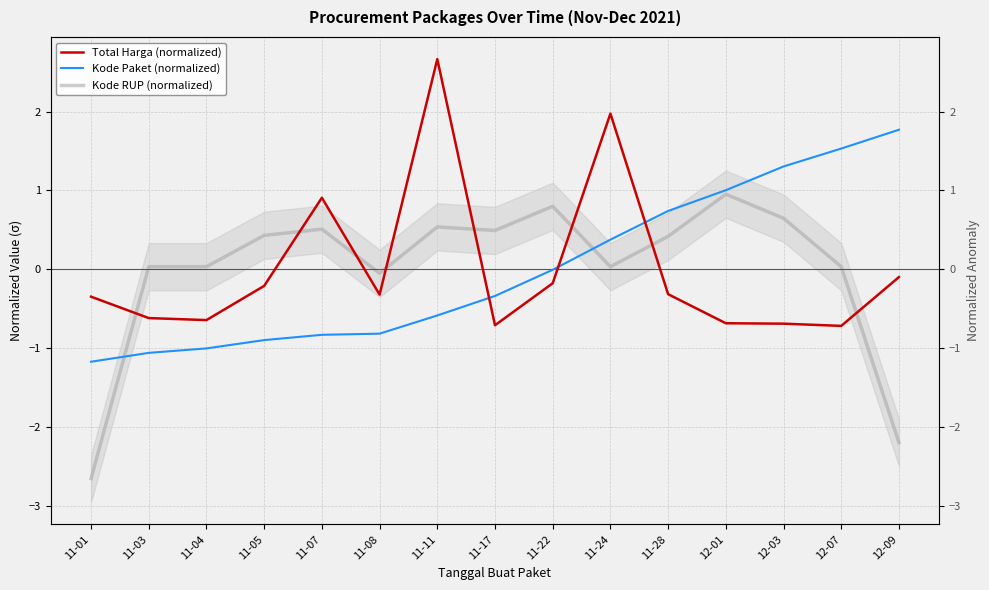

Which category has the highest value in the Total Harga (normalized) series?

11-11